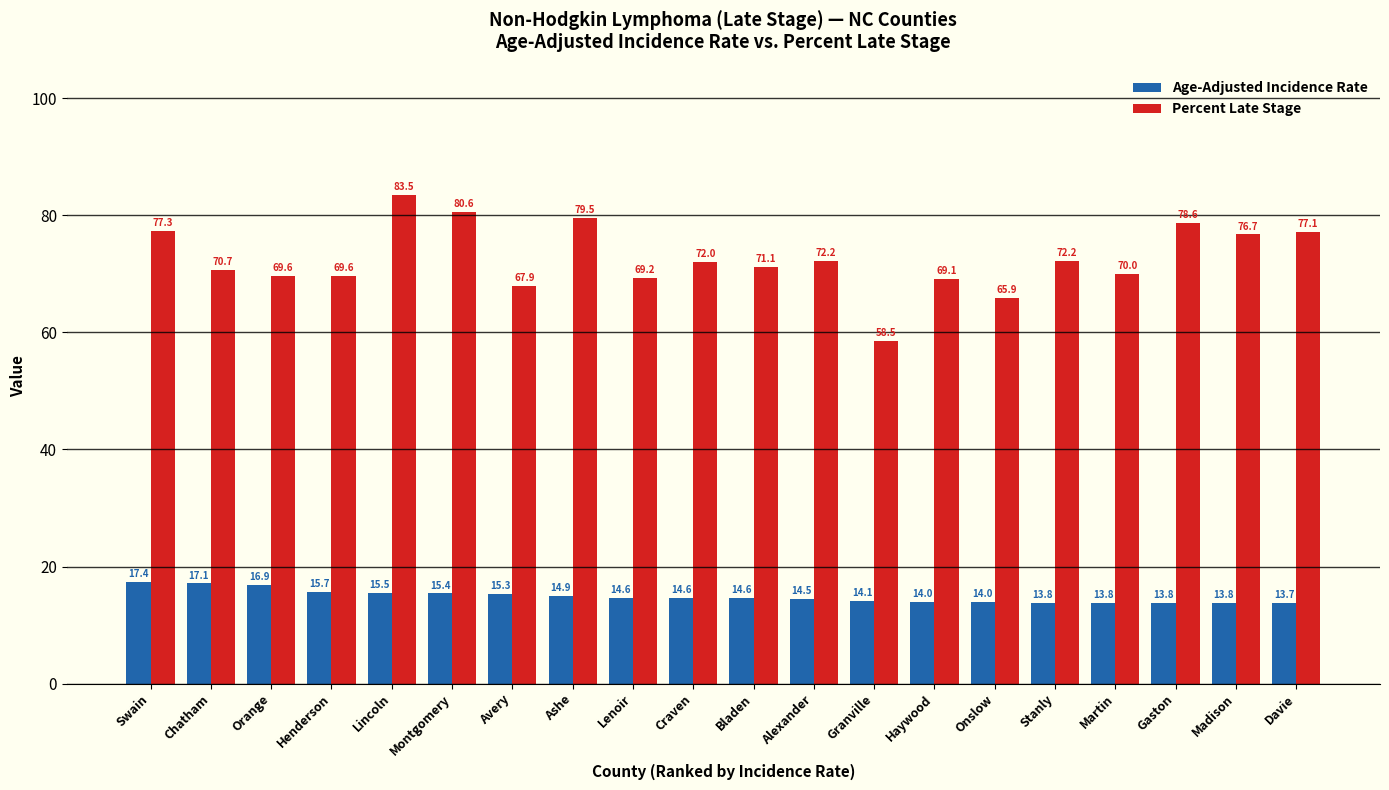

At which category is the sum across all series the highest?

Lincoln